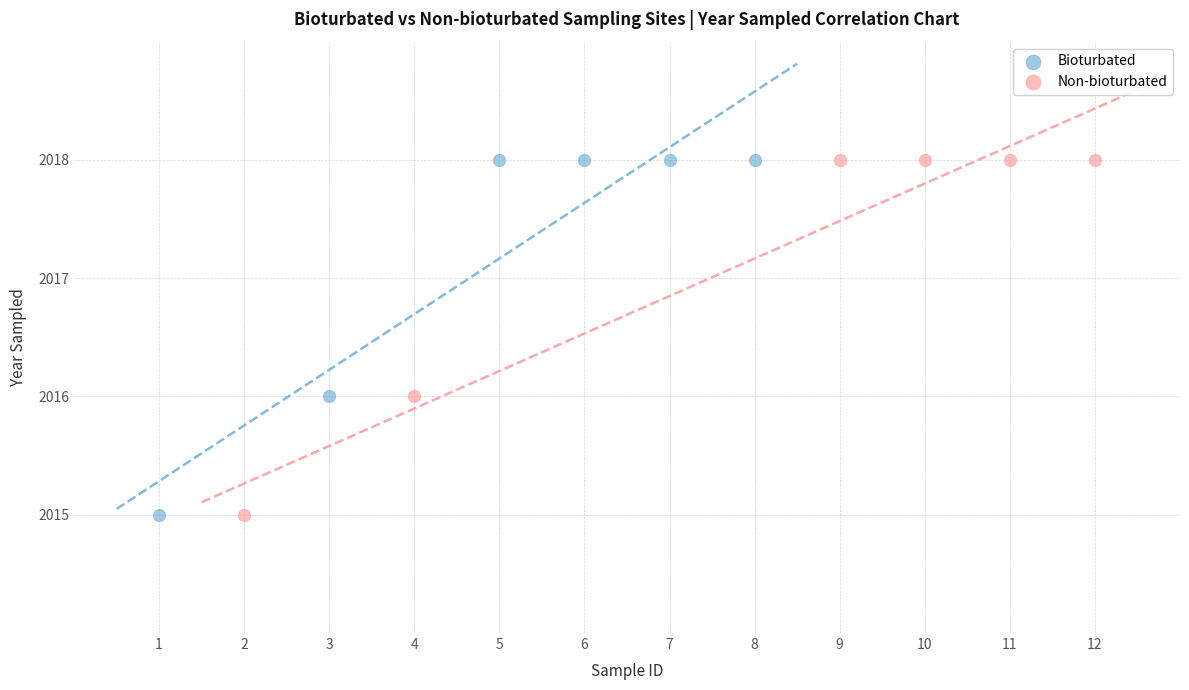

What are all the series names shown in the legend?

Bioturbated, Non-bioturbated